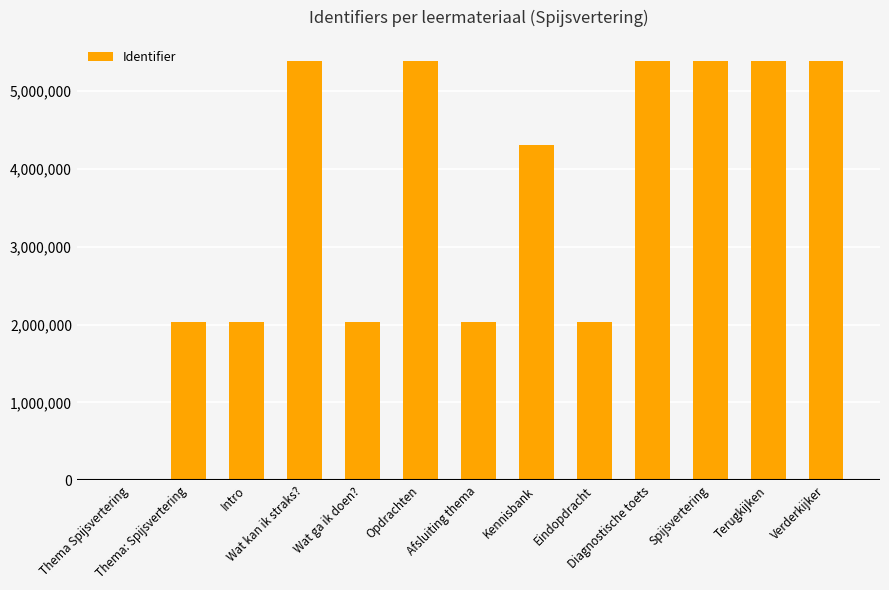

What is the sum of all values?

46809110